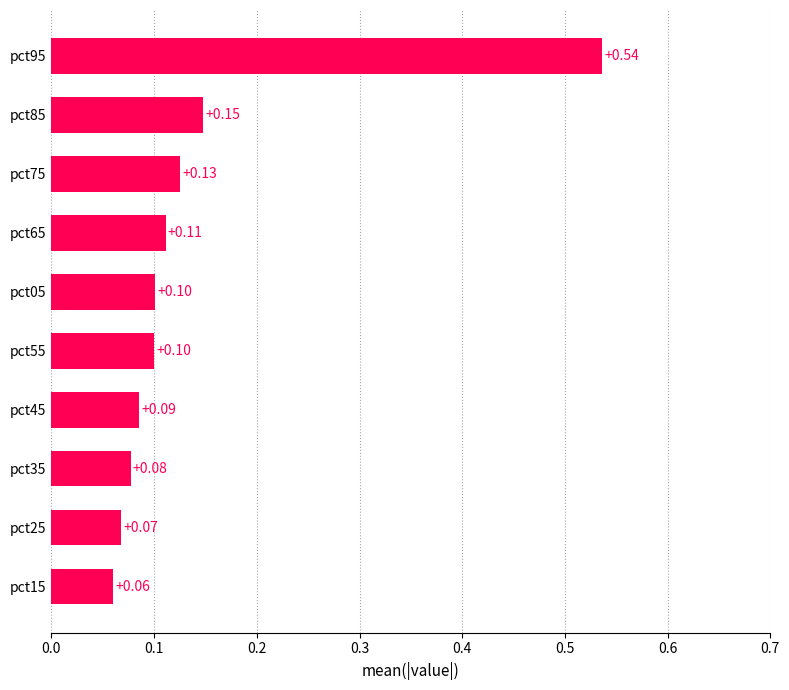

Which has a higher value, pct65 or pct95?

pct95